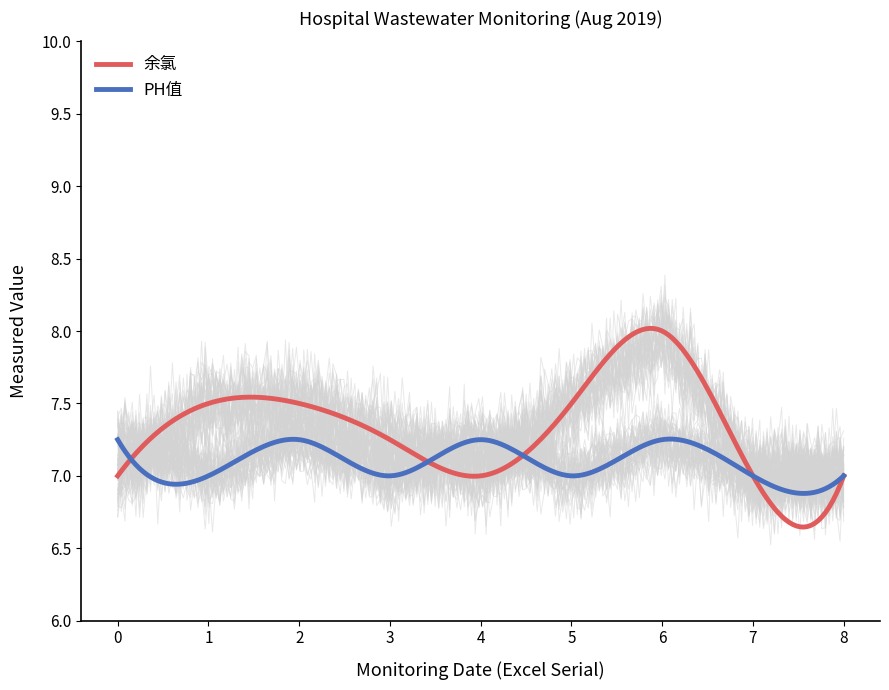

Where is 余氯 nearest to the value 7?

43678